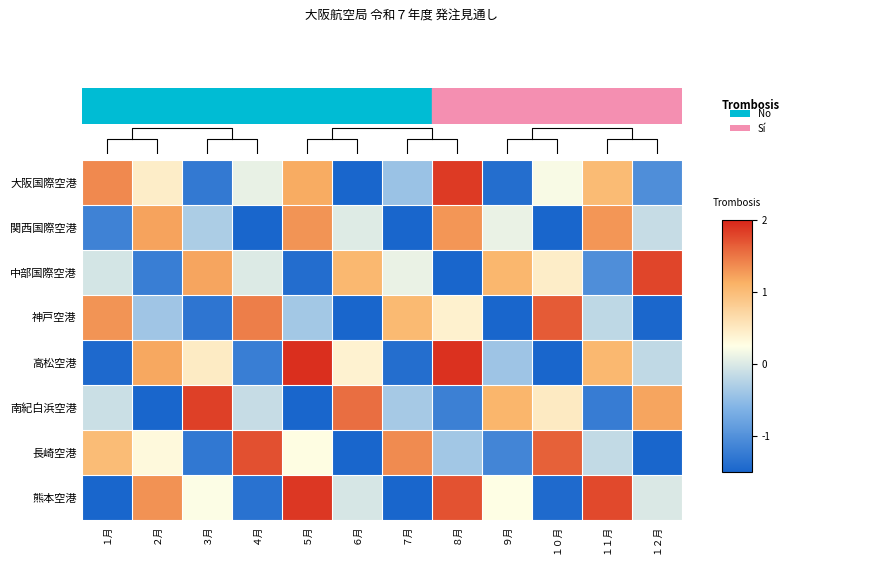

What is the difference between the maximum and minimum values in the 高松空港 series?

3.7